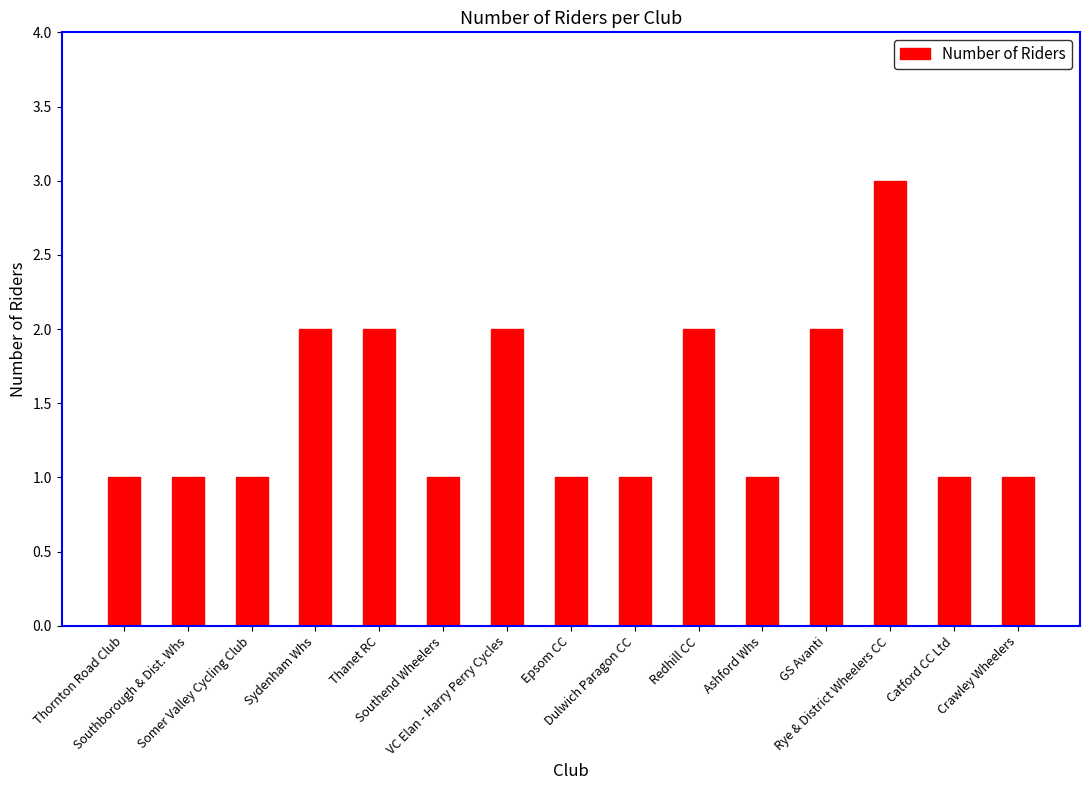

Is it true that the value at Southborough & Dist. Whs is 1?

True